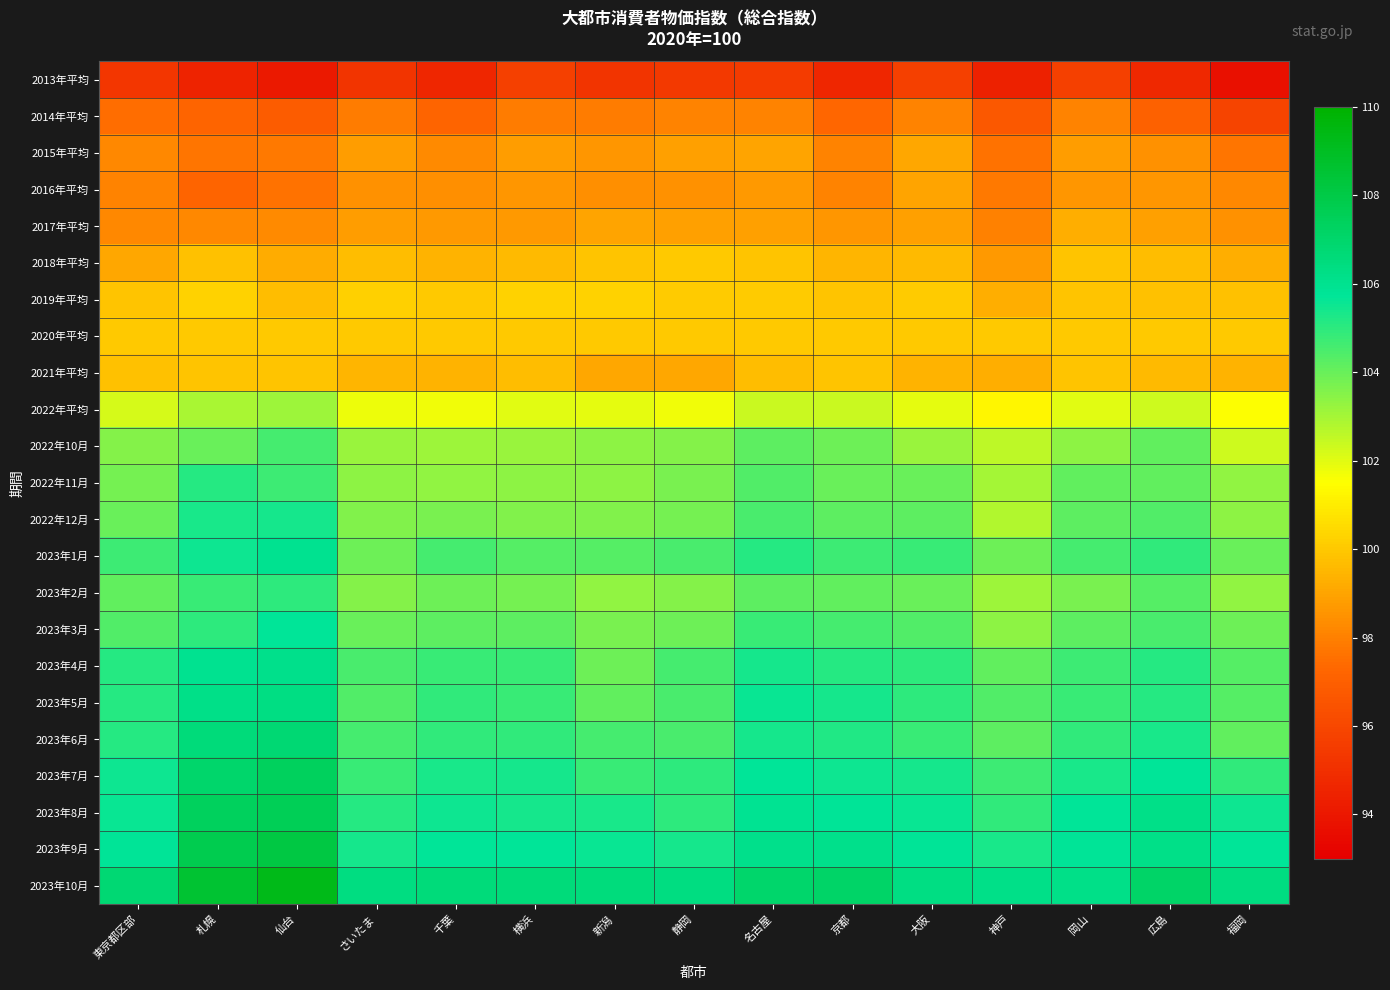

What is the total value across all series at 広島?

2356.2